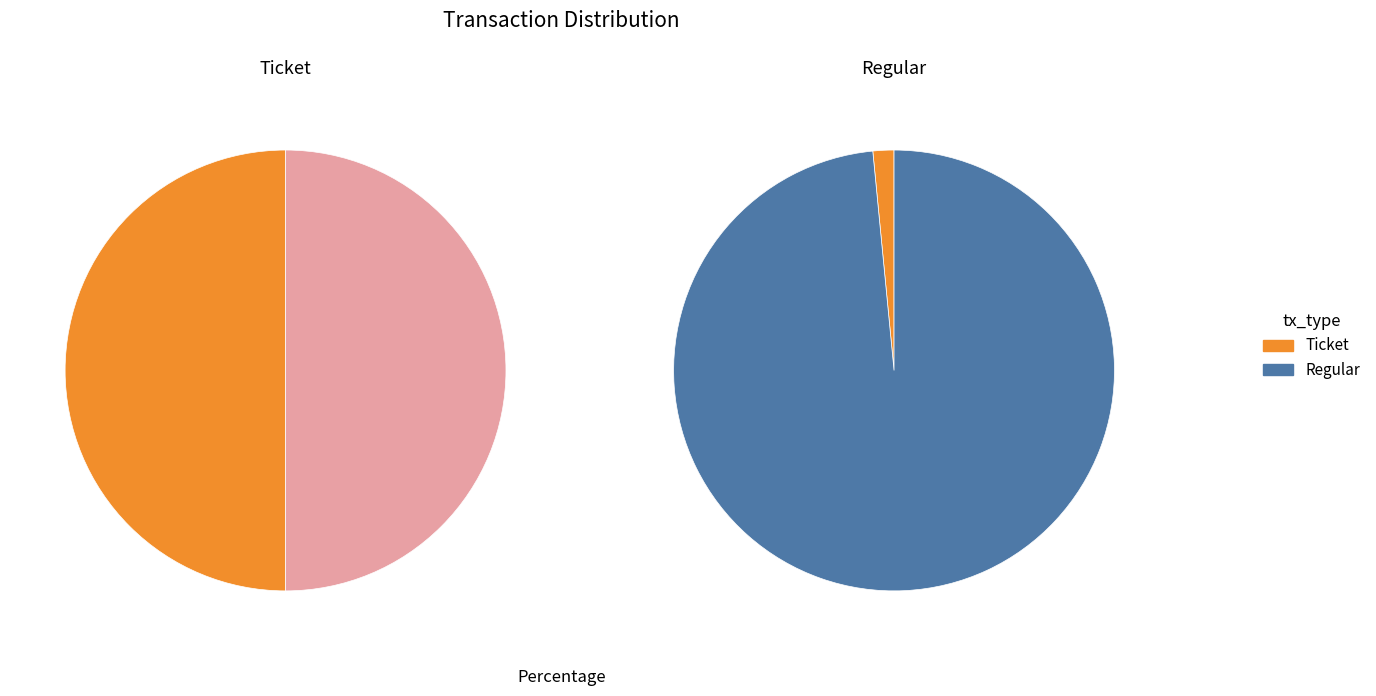

Does any single category account for the majority?

Yes